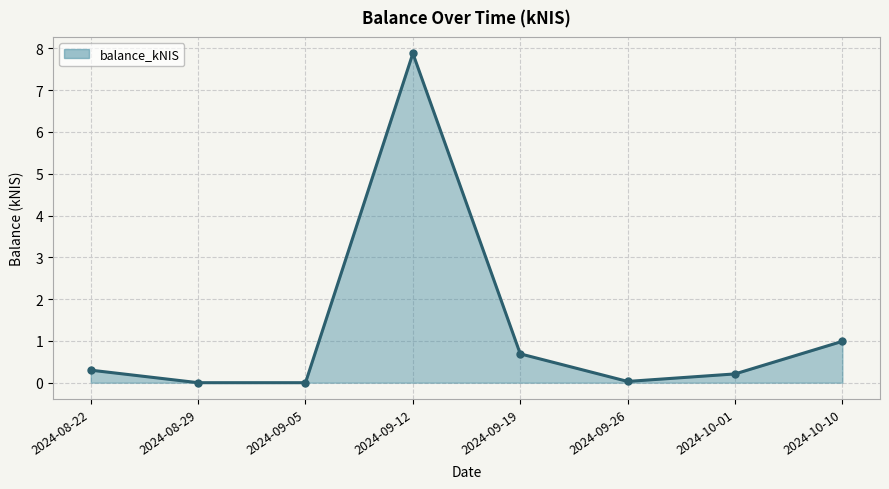

At which label is the value closest to 3?

2024-10-10